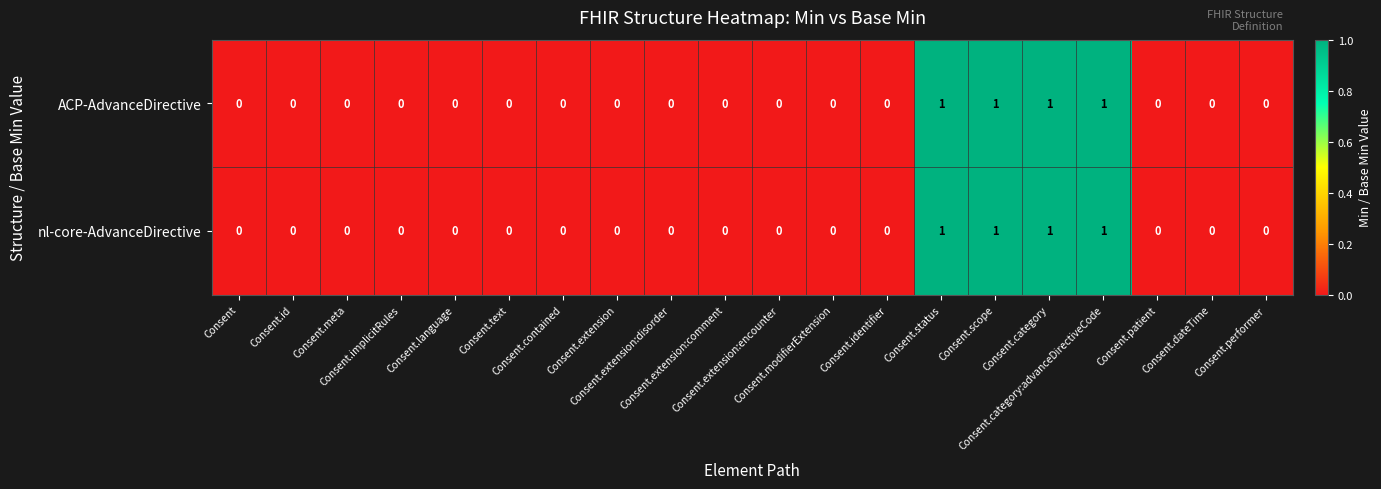

What is the sum of all ACP-AdvanceDirective values?

4